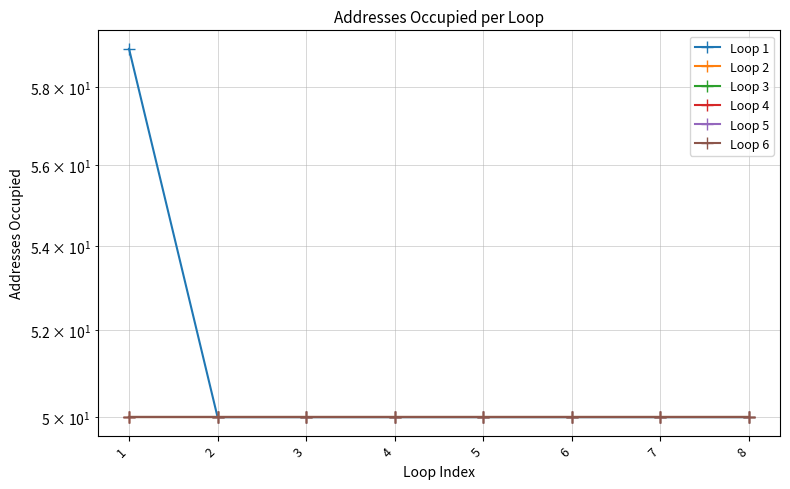

What is the lowest value of the Loop 4 series?

50